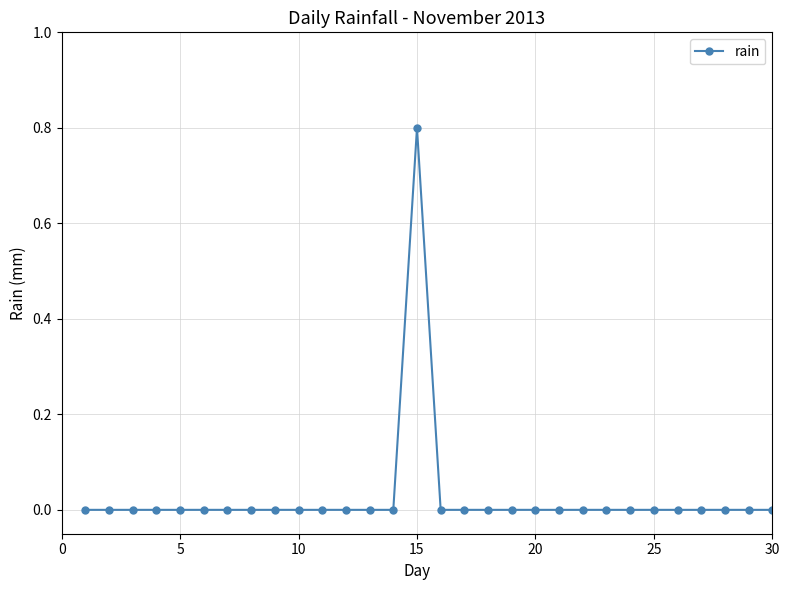

Reading left to right, extract all data points from this chart.

0.0	0.0	0.0	0.0	0.0	0.0	0.0	0.0	0.0	0.0	0.0	0.0	0.0	0.0	0.8	0.0	0.0	0.0	0.0	0.0	0.0	0.0	0.0	0.0	0.0	0.0	0.0	0.0	0.0	0.0